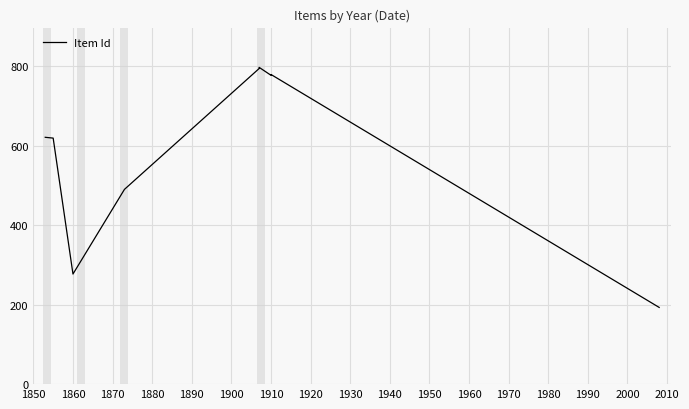

How many lines are shown in the chart?

1